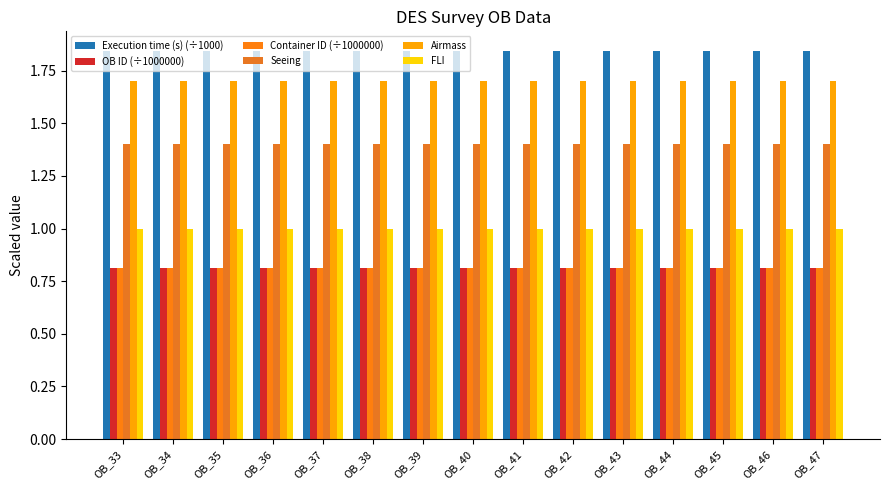

Are the bars horizontal?

No